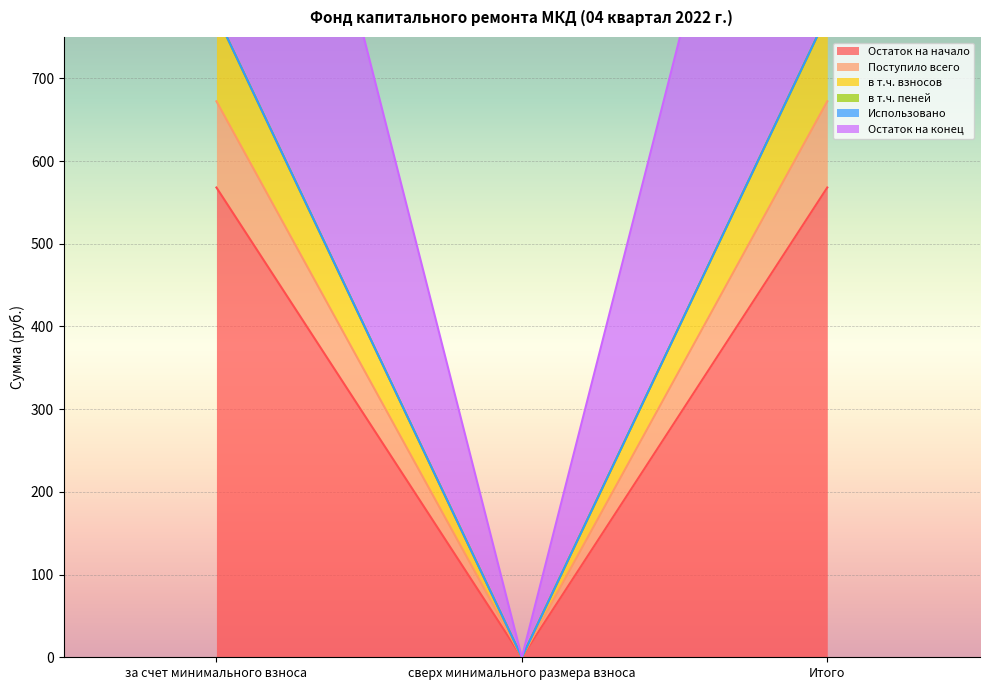

What value does the Остаток на конец series have at за счет минимального взноса?

776.4